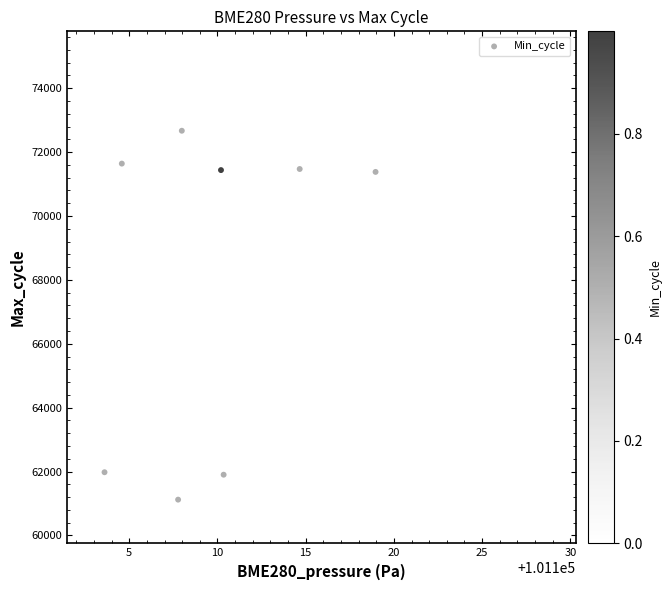

What Y value in the scatter plot is closest to 67766?

70360